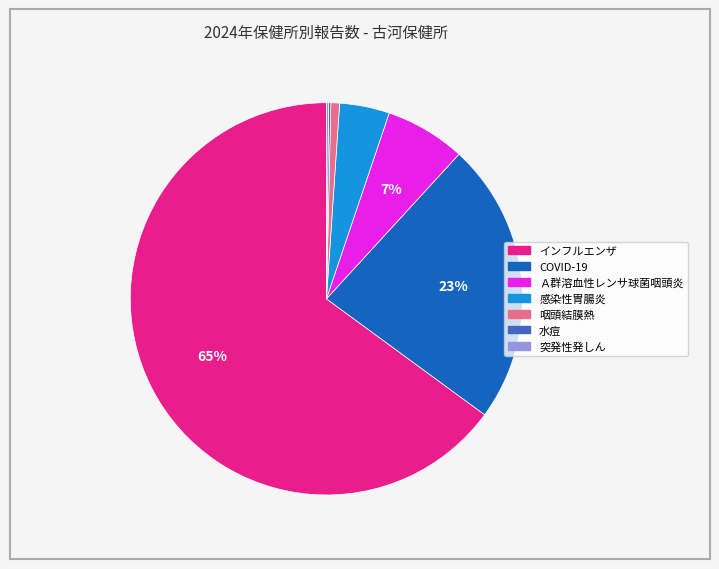

To the nearest percent, what is the average slice percentage?

14%